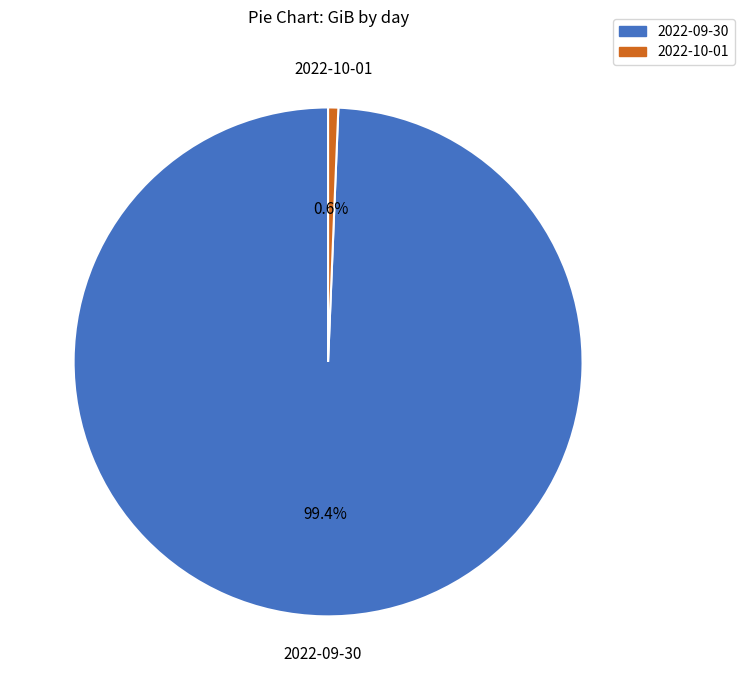

How many segments does this pie chart have?

2